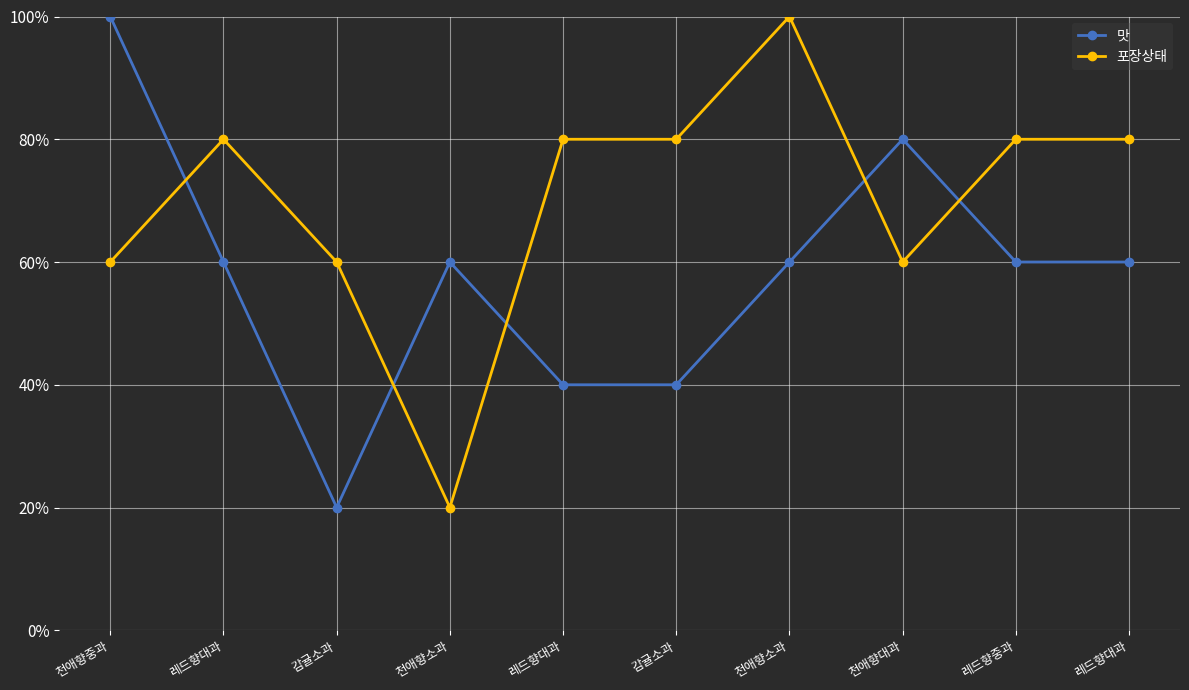

What is the sum of the 포장상태 values at 레드향대과 and 천애향중과?

1.4